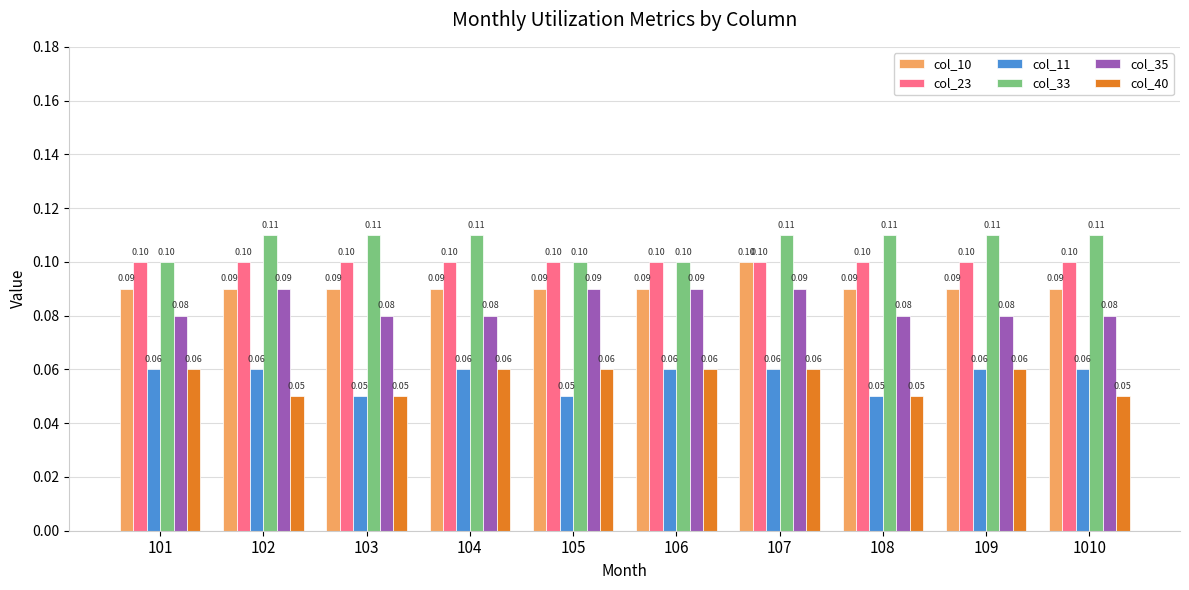

What is the value of the col_40 bar at the 10th from the left?

0.1